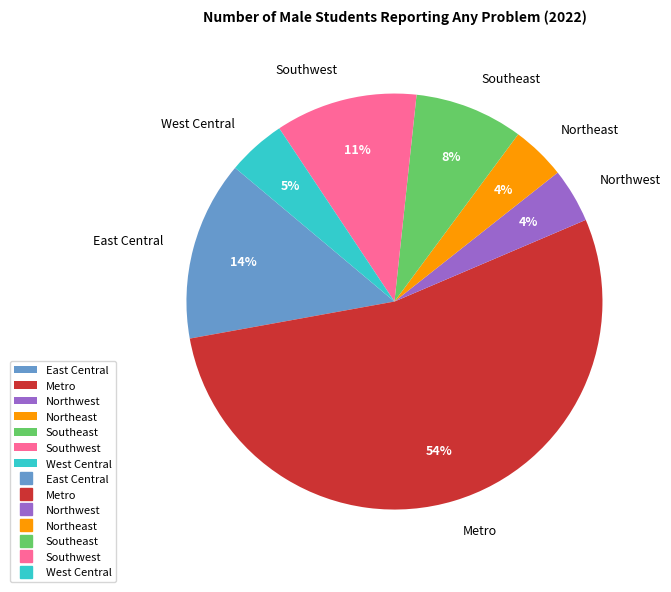

Between Southeast and Northwest, which is larger?

Southeast